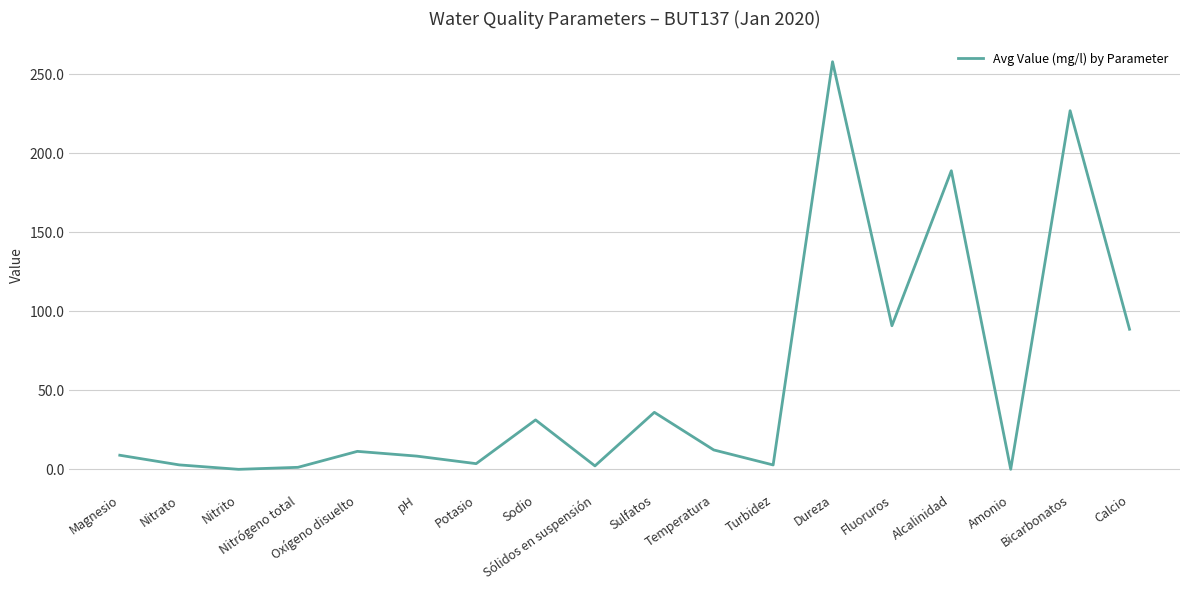

At which category does the data reach its first local peak?

Oxígeno disuelto